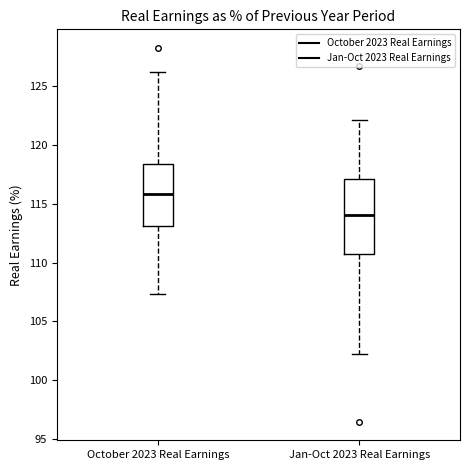

Reading left to right, transcribe this box plot: for each box, give where its median line is, the range the box spans, and where its two whiskers end, as read against the y-axis. The values are not printed on the chart, so give them approximately, as read against the axis.

October 2023 Real Earnings: median 116.0, box 113.0 to 118.5, whiskers 107.5 to 126.0
Jan-Oct 2023 Real Earnings: median 114.0, box 110.5 to 117.0, whiskers 102.0 to 122.0